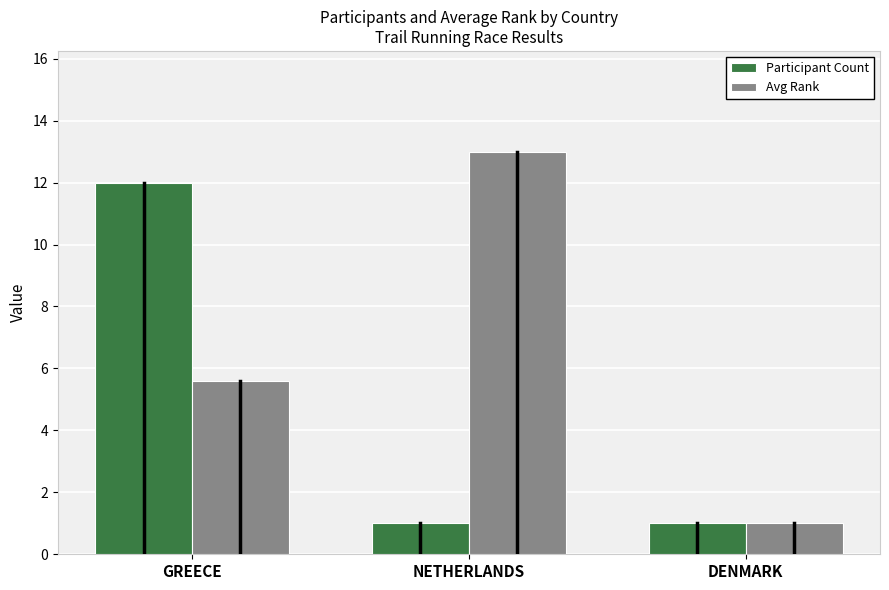

What are all the series names shown in the legend?

Participant Count, Avg Rank